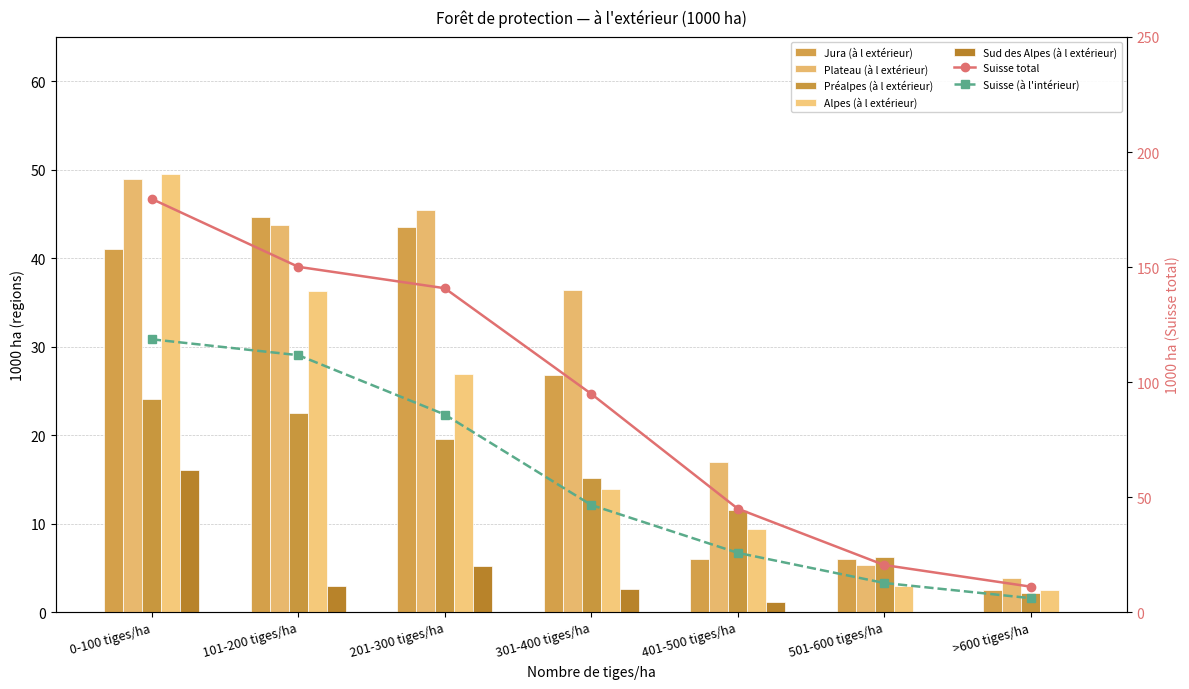

Which series changed the most between 201-300 tiges/ha and >600 tiges/ha?

Suisse total